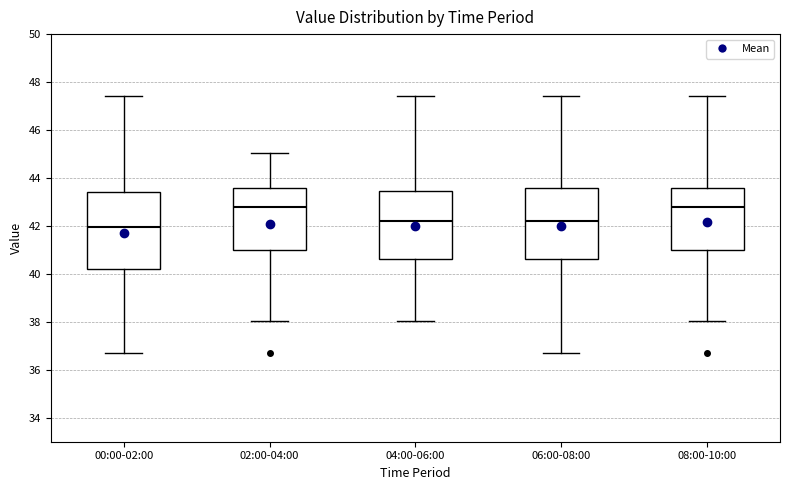

Reading left to right, read every box against the y-axis: the position of its median line, the range the box covers, and the ends of its whiskers. The values are not printed on the chart, so give them approximately, as read against the axis.

00:00-02:00: median 42.0, box 40.2 to 43.4, whiskers 36.8 to 47.4
02:00-04:00: median 42.8, box 41.0 to 43.6, whiskers 38.0 to 45.0
04:00-06:00: median 42.2, box 40.6 to 43.4, whiskers 38.0 to 47.4
06:00-08:00: median 42.2, box 40.6 to 43.6, whiskers 36.8 to 47.4
08:00-10:00: median 42.8, box 41.0 to 43.6, whiskers 38.0 to 47.4